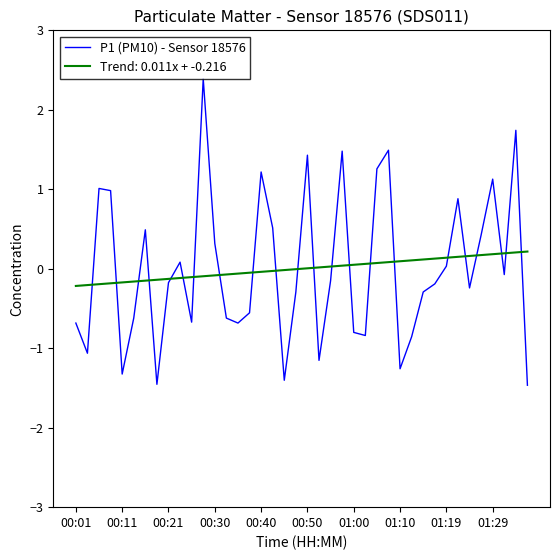

How many categories are shown in the chart?

40